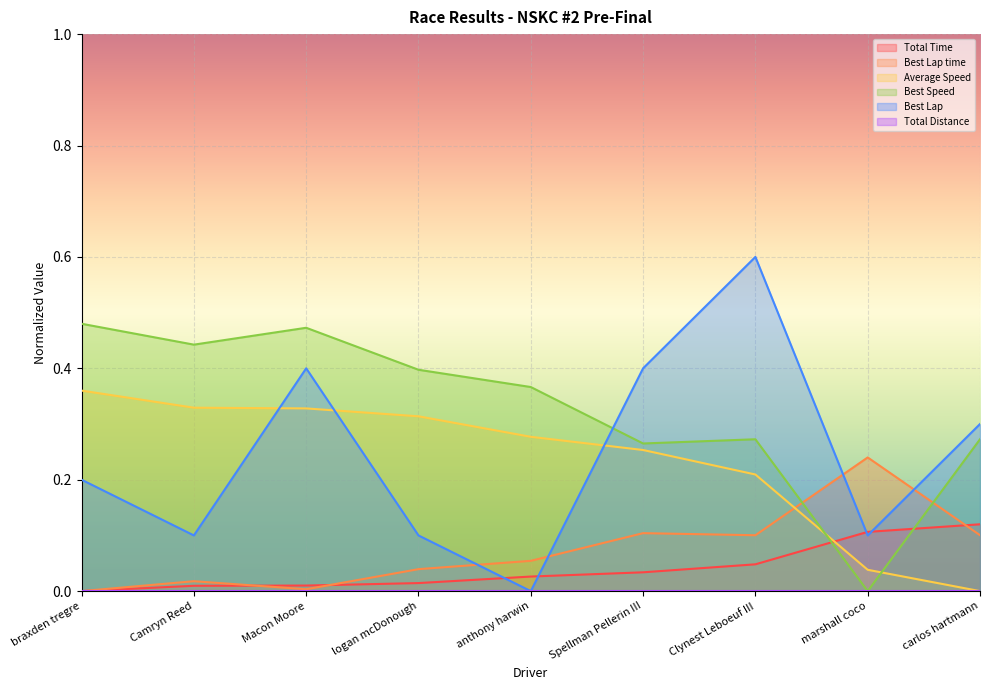

How many times do Best Speed and Best Lap cross each other?

1